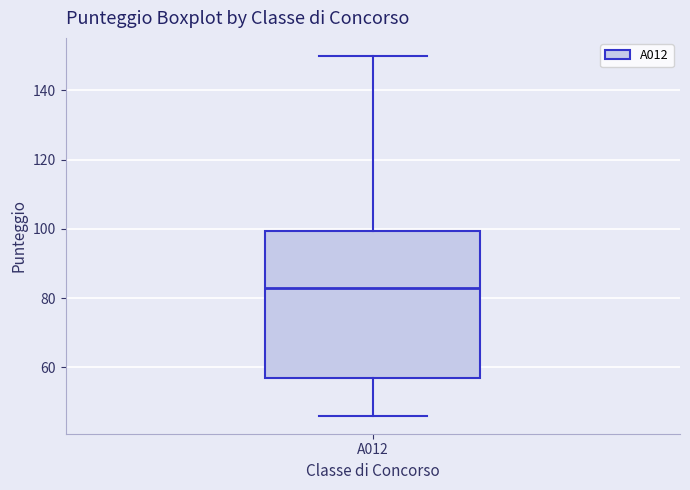

Read this box plot against the y-axis: the position of the median line, the range covered by the box, and the ends of both whiskers. The values are not printed on the chart, so give them approximately, as read against the axis.

median 84, box 58 to 100, whiskers 46 to 150